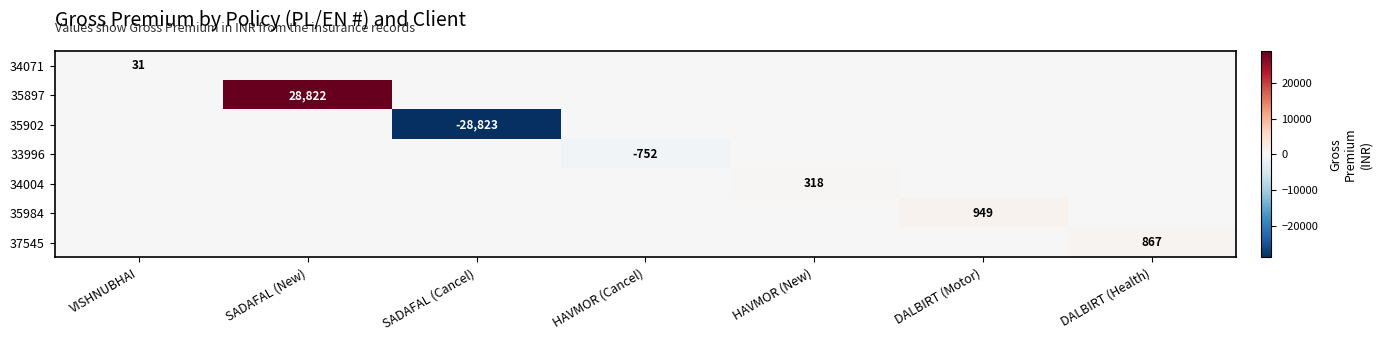

The 35897 series shows 28822 at SADAFAL (New). True or false?

True